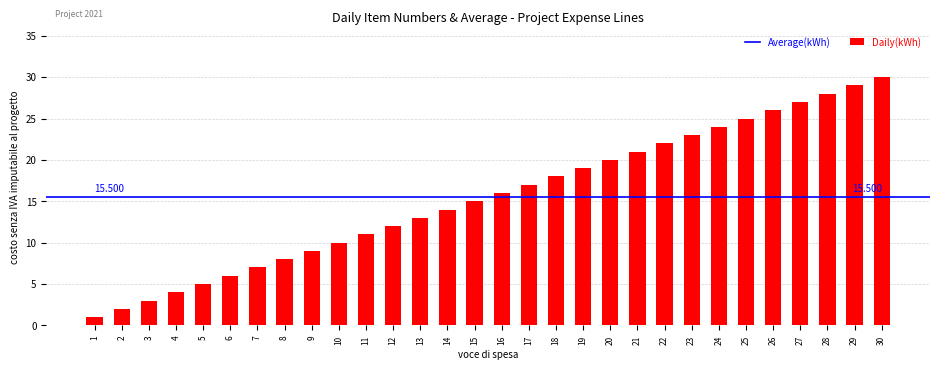

Are the bars horizontal?

No